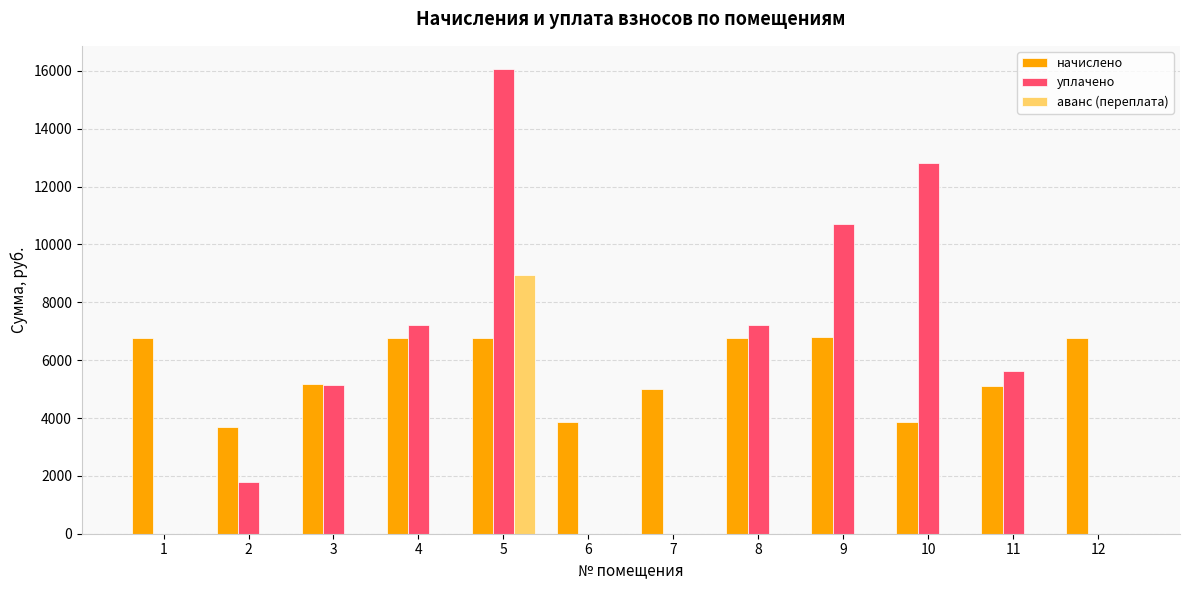

What is the total value across all series at 5?

31791.2